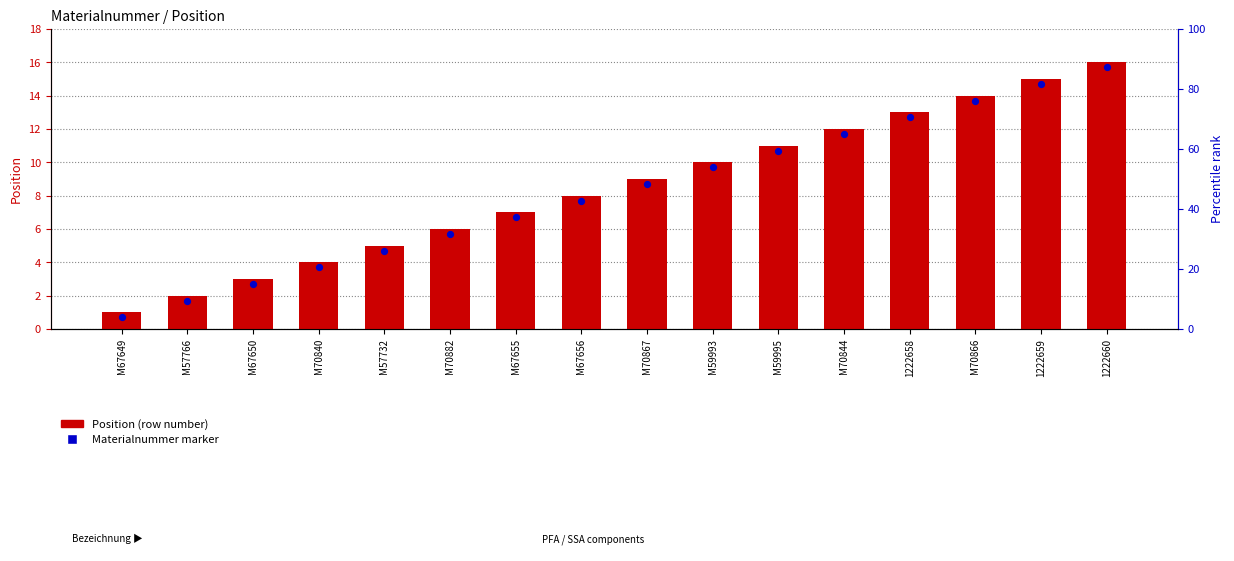

At how many categories does at least one series exceed 9?

7